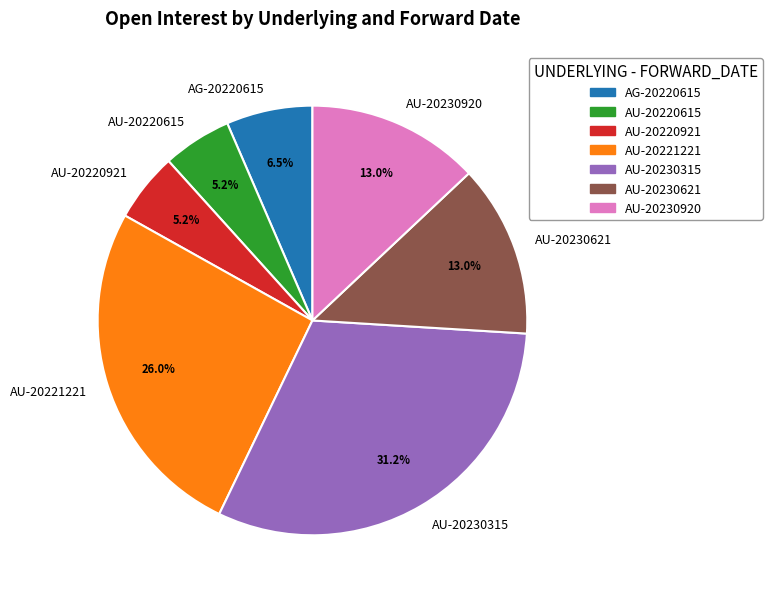

Which category has the biggest portion of the pie?

AU-20230315